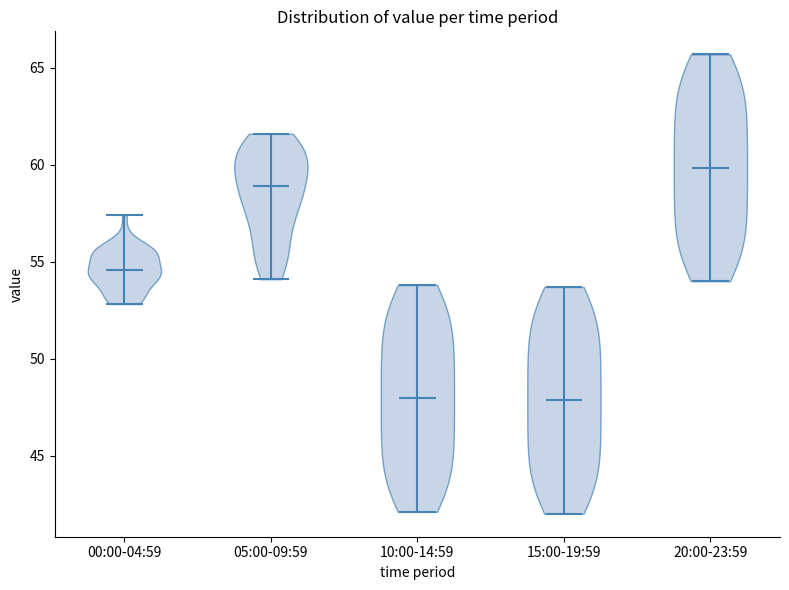

Which violin has the highest median line?

20:00-23:59